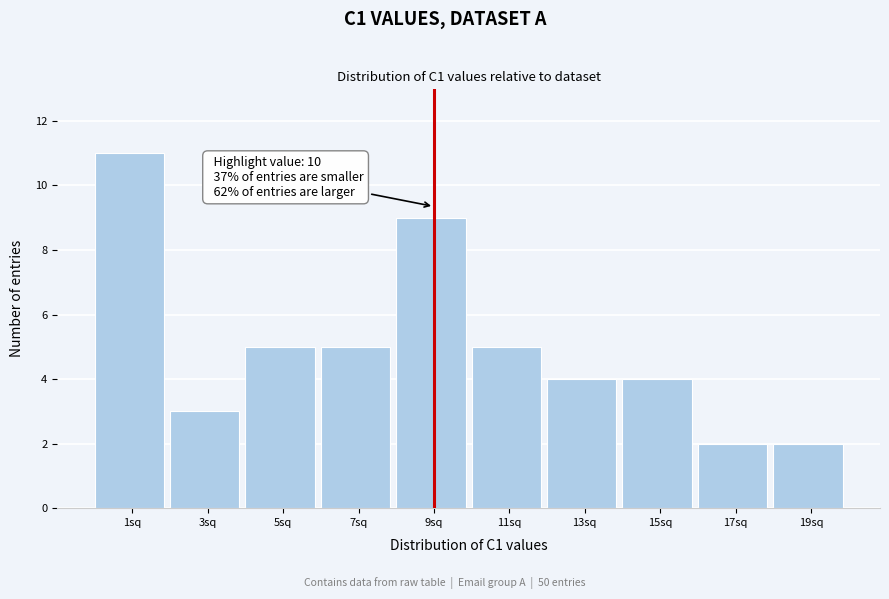

Reading left to right, extract all data points from this chart.

11	3	5	5	9	5	4	4	2	2